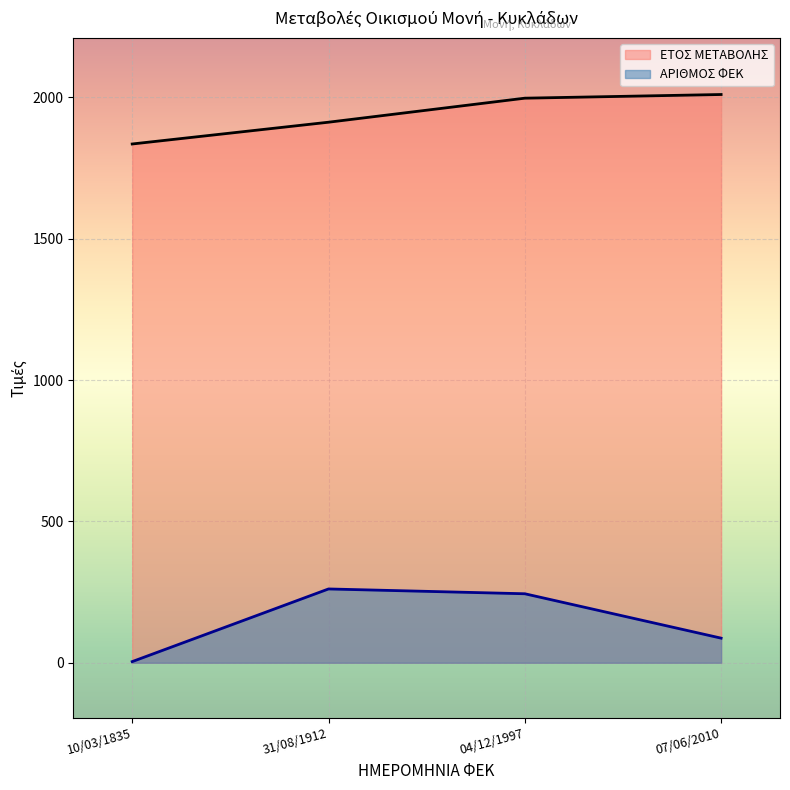

Which series has the largest range (max minus min)?

ΑΡΙΘΜΟΣ ΦΕΚ